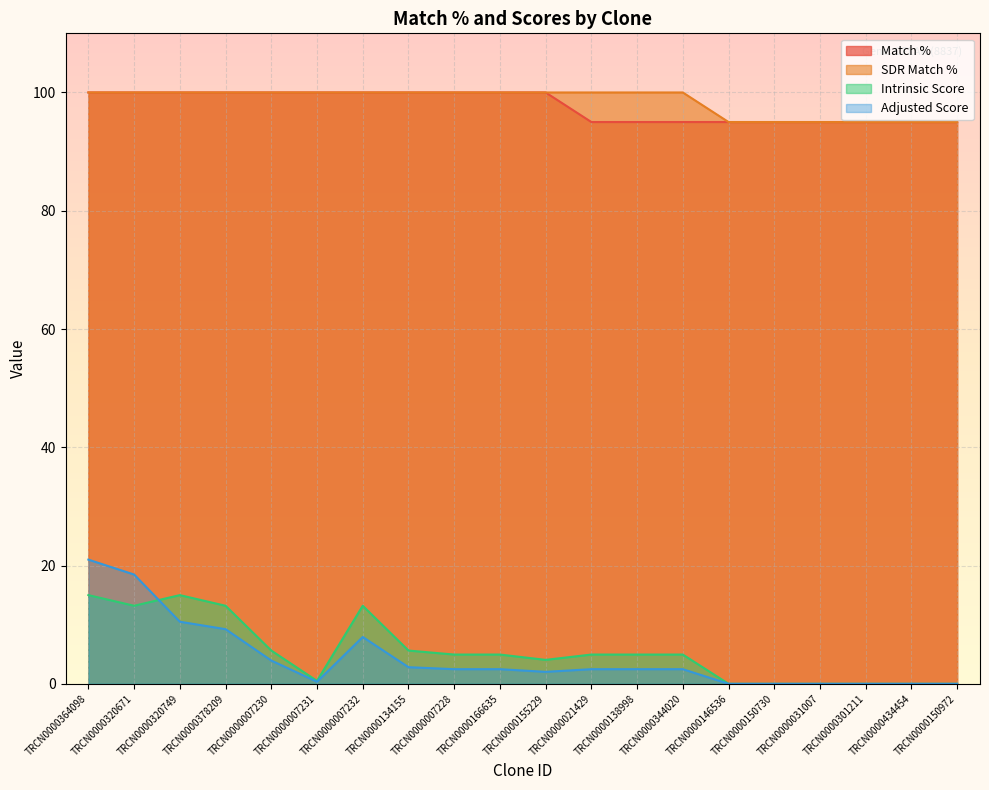

What is the difference between the highest and lowest values at TRCN0000301211?

95.0